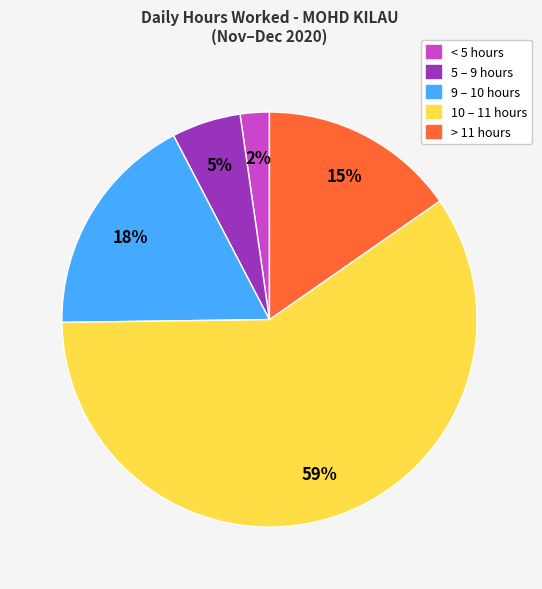

Is there a majority slice in this chart?

Yes